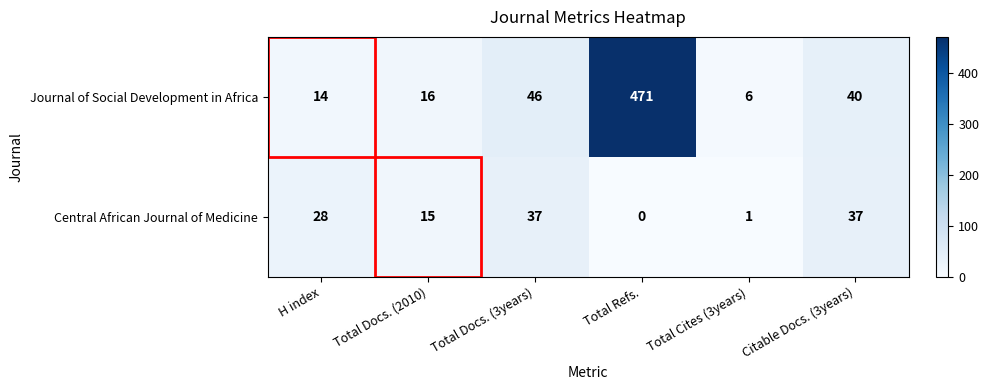

What is the greatest value displayed?

471